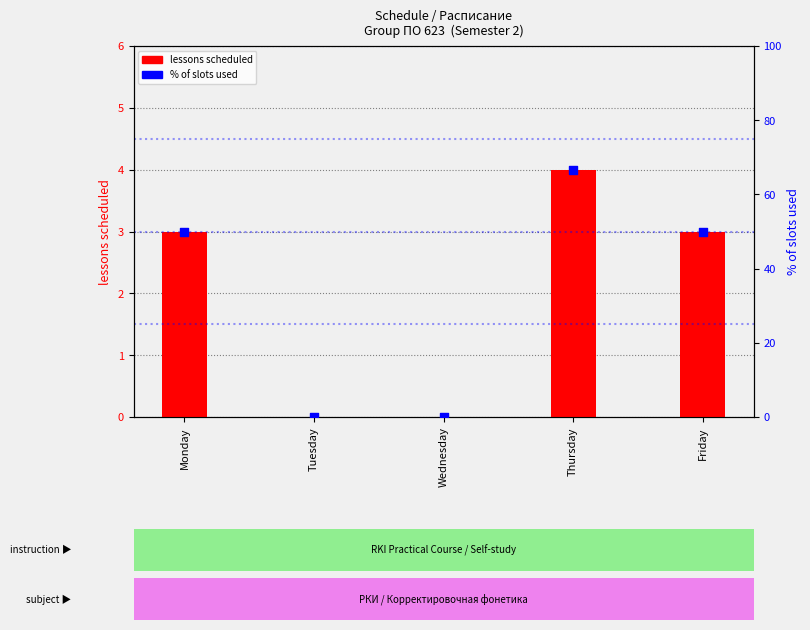

At which category is the sum across all series the highest?

Thursday